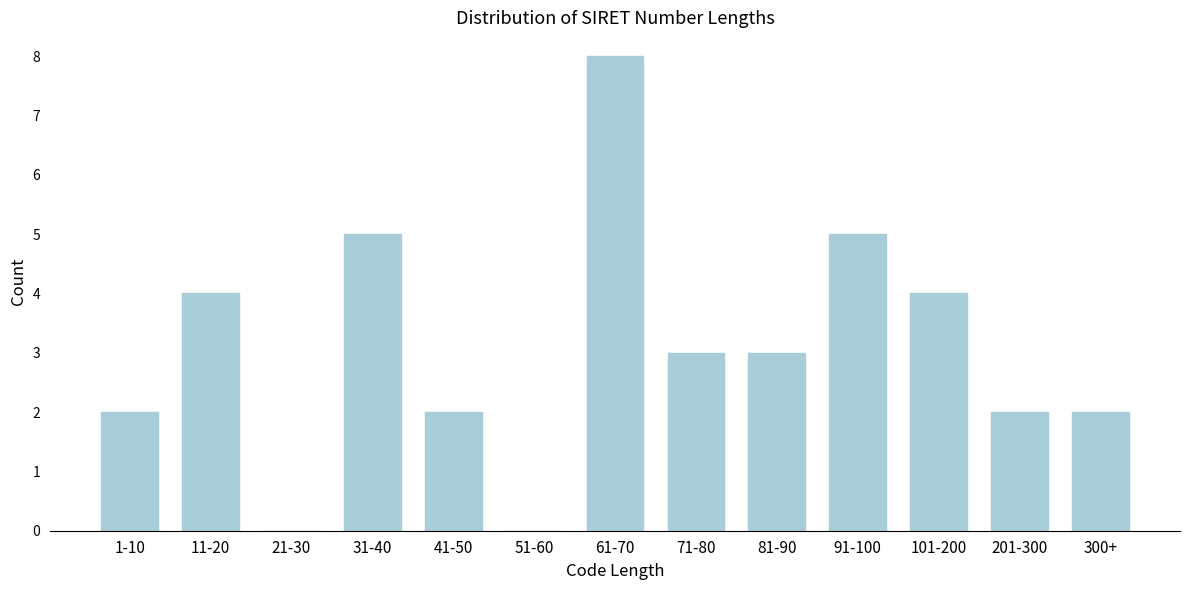

Reading right to left, transcribe all the data shown in this chart.

300+=2	201-300=2	101-200=4	91-100=5	81-90=3	71-80=3	61-70=8	51-60=0	41-50=2	31-40=5	21-30=0	11-20=4	1-10=2